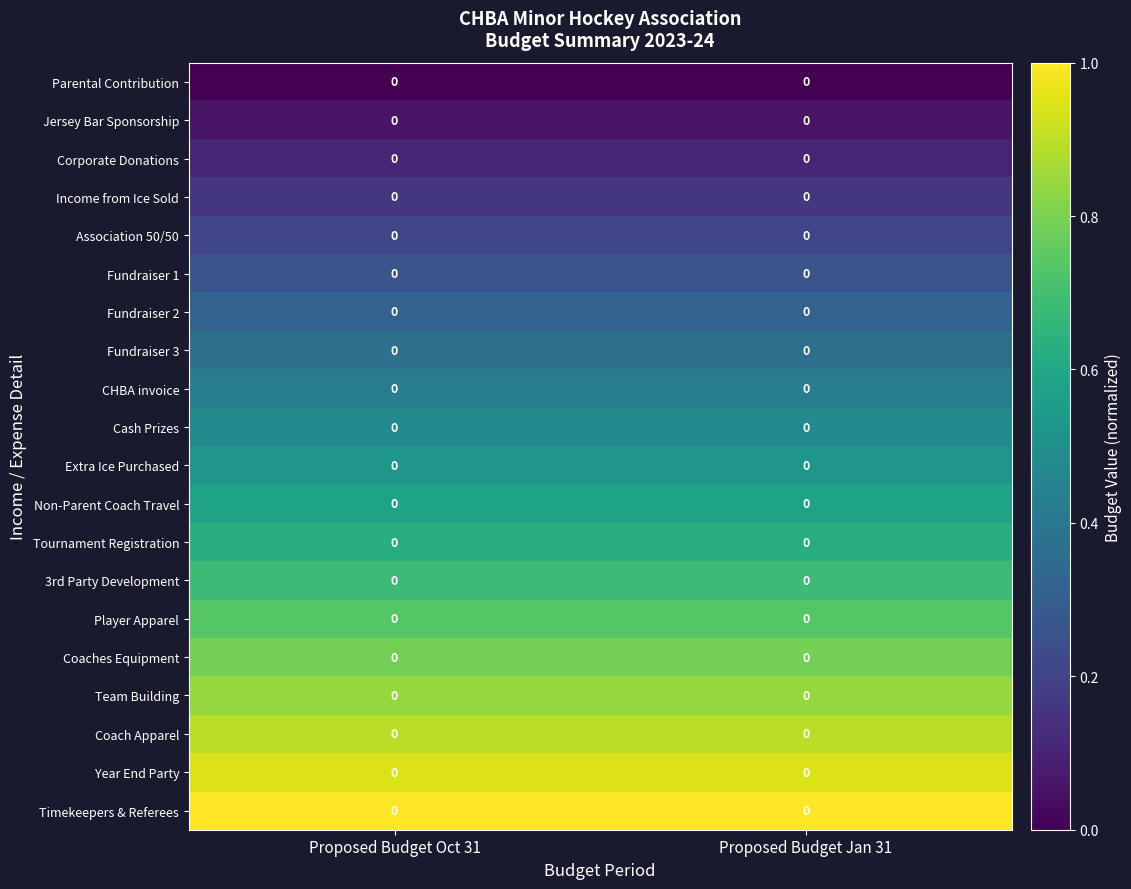

Which has a higher value, Proposed Budget Oct 31 or Proposed Budget Jan 31?

Proposed Budget Oct 31